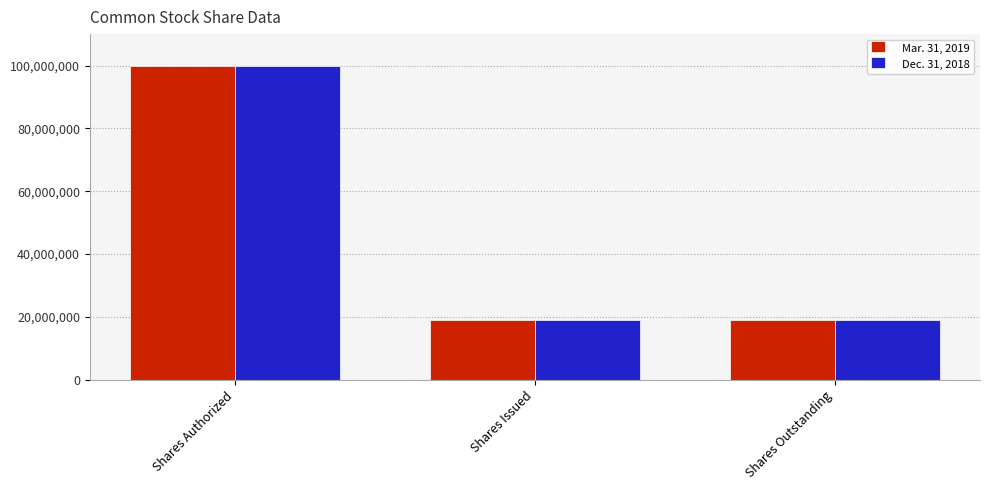

What is the value of the Mar. 31, 2019 bar at the 1st from the left?

100000000